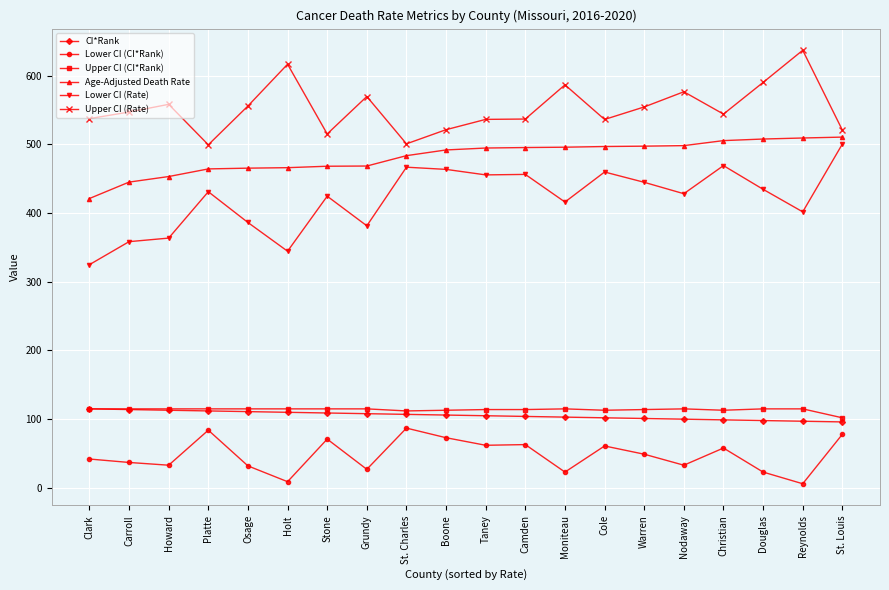

The value of Lower CI (Rate) at Clark is 89.3. True or false?

False